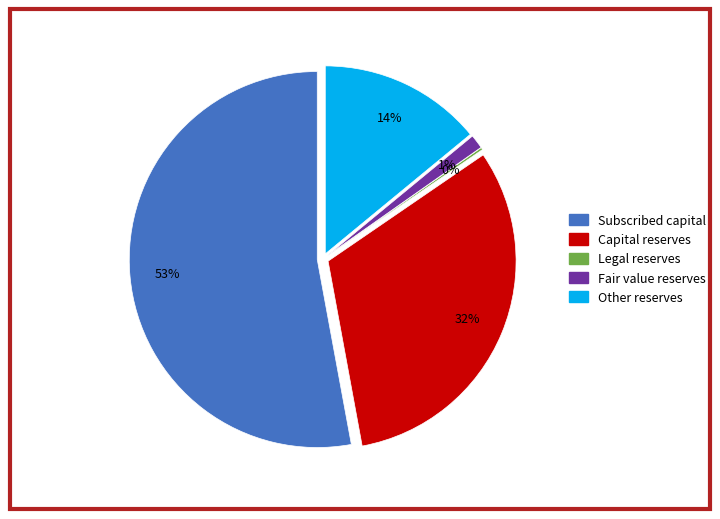

Approximately how many times larger is the value at Subscribed capital compared to Fair value reserves?

43.8